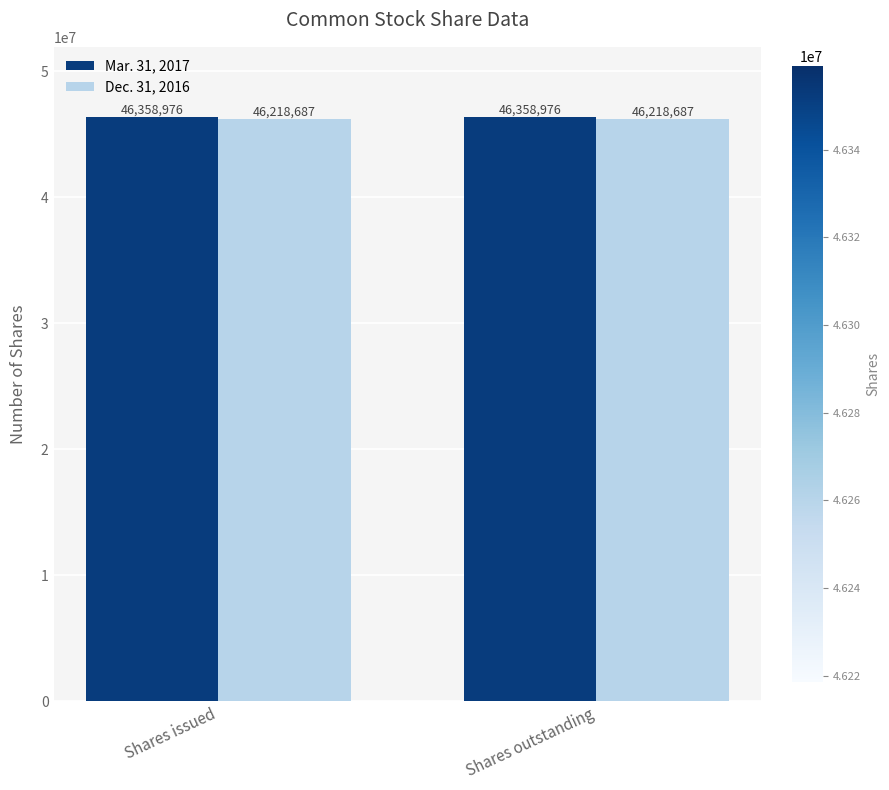

What is the value of the Dec. 31, 2016 bar at the 2nd from the left?

46218687